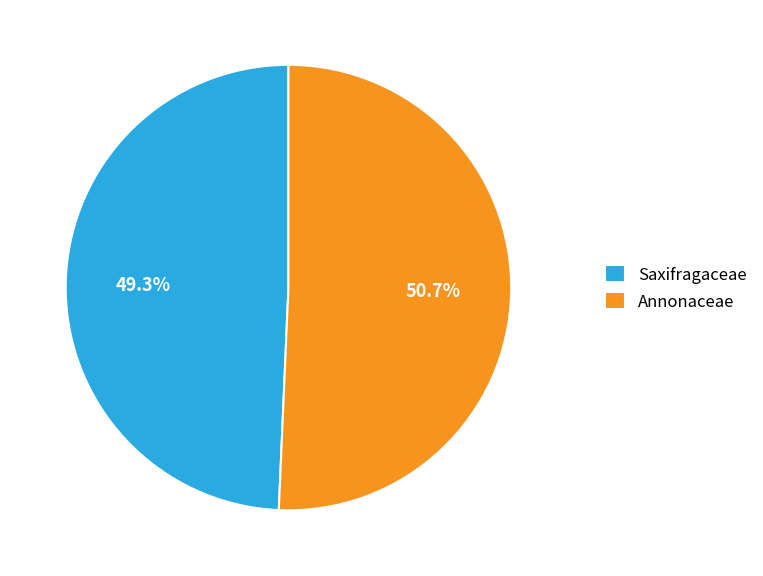

Which category has the smallest portion of the pie?

Saxifragaceae